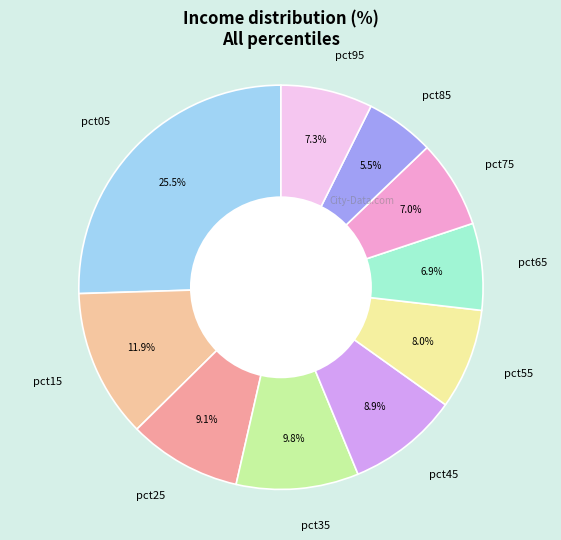

Which has a higher value, pct05 or pct25?

pct05